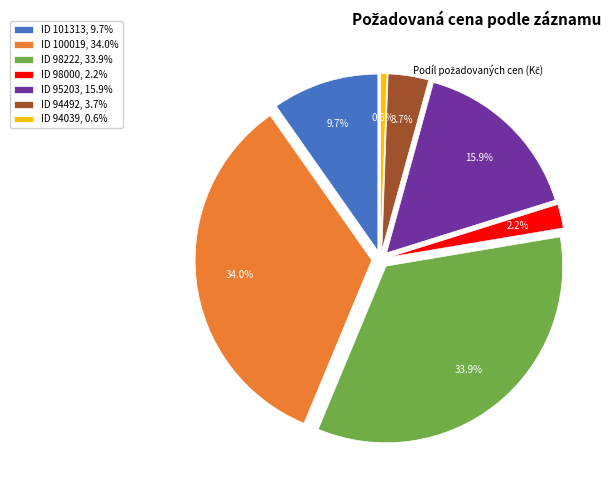

Is 98000 the majority of the pie?

No